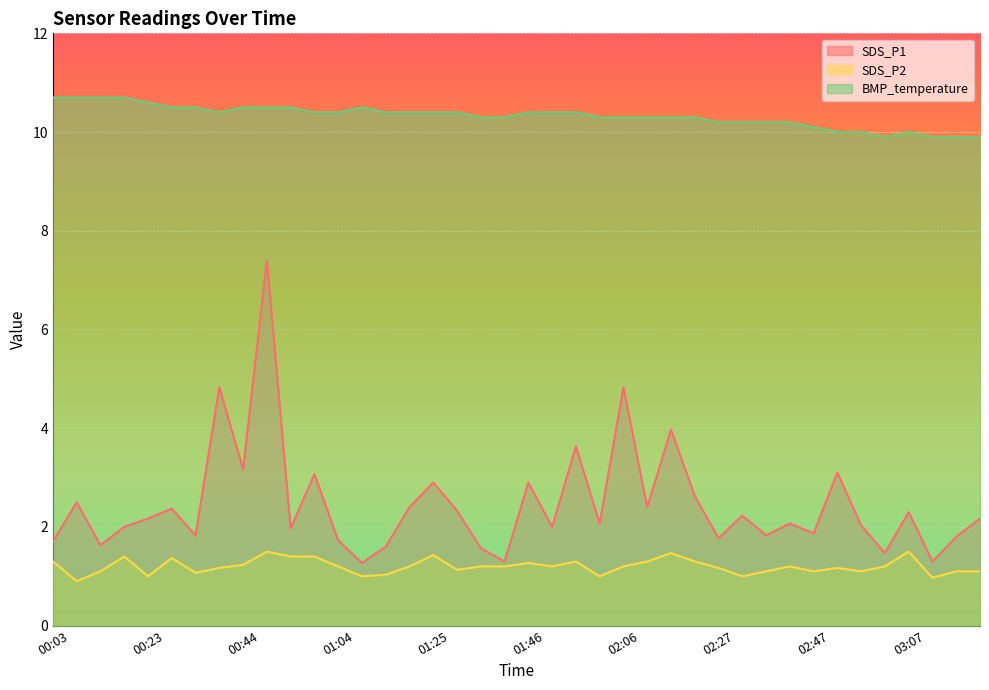

What is the label of the 10th point from the right?

02:37